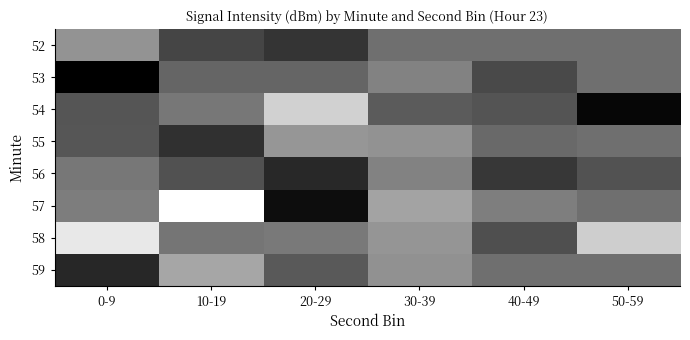

Rank the series by their maximum value, from highest to lowest.

53, 54, 57, 59, 56, 55, 52, 58